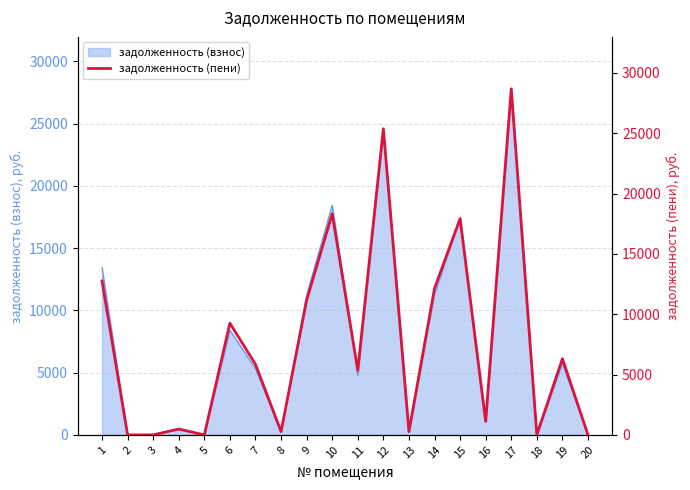

How many lines are shown in the chart?

1